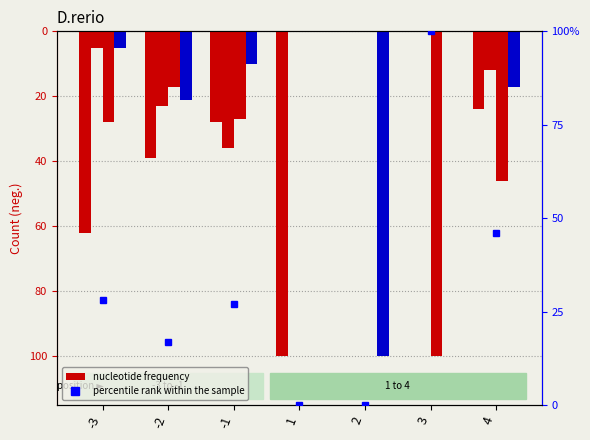

Are the bars grouped side by side (vs. stacked)?

Yes